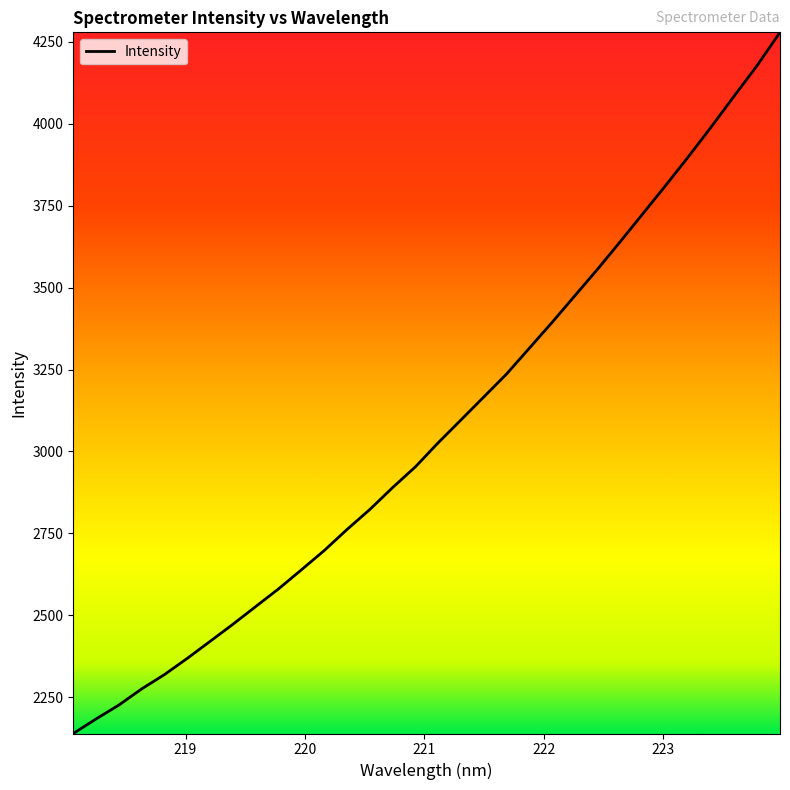

Reading left to right, list all the values displayed in this chart.

218.0596=2138.8	218.2508=2183.3	218.442=2225.8	218.6332=2275.1	218.8244=2318.9	219.0156=2368.5	219.2067=2420.4	219.3979=2472.6	219.589=2526.7	219.7801=2580.6	219.9712=2638.6	220.1623=2697.4	220.3533=2761.8	220.5444=2822.8	220.7354=2889.7	220.9264=2953.1	221.1174=3026.7	221.3083=3096.3	221.4993=3166.4	221.6902=3236.5	221.8812=3315.4	222.0721=3394.3	222.263=3475.8	222.4538=3557.0	222.6447=3641.5	222.8355=3727.3	223.0264=3813.5	223.2172=3901.6	223.408=3992.5	223.5987=4085.9	223.7895=4178.3	223.9802=4279.2